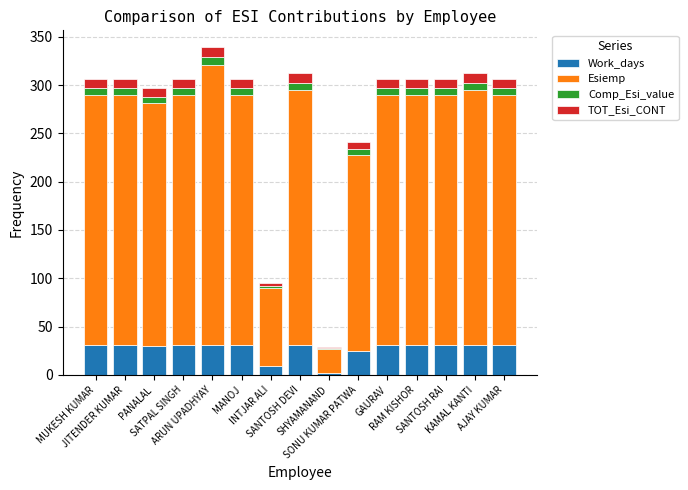

What is the maximum value for Work_days?

31.0